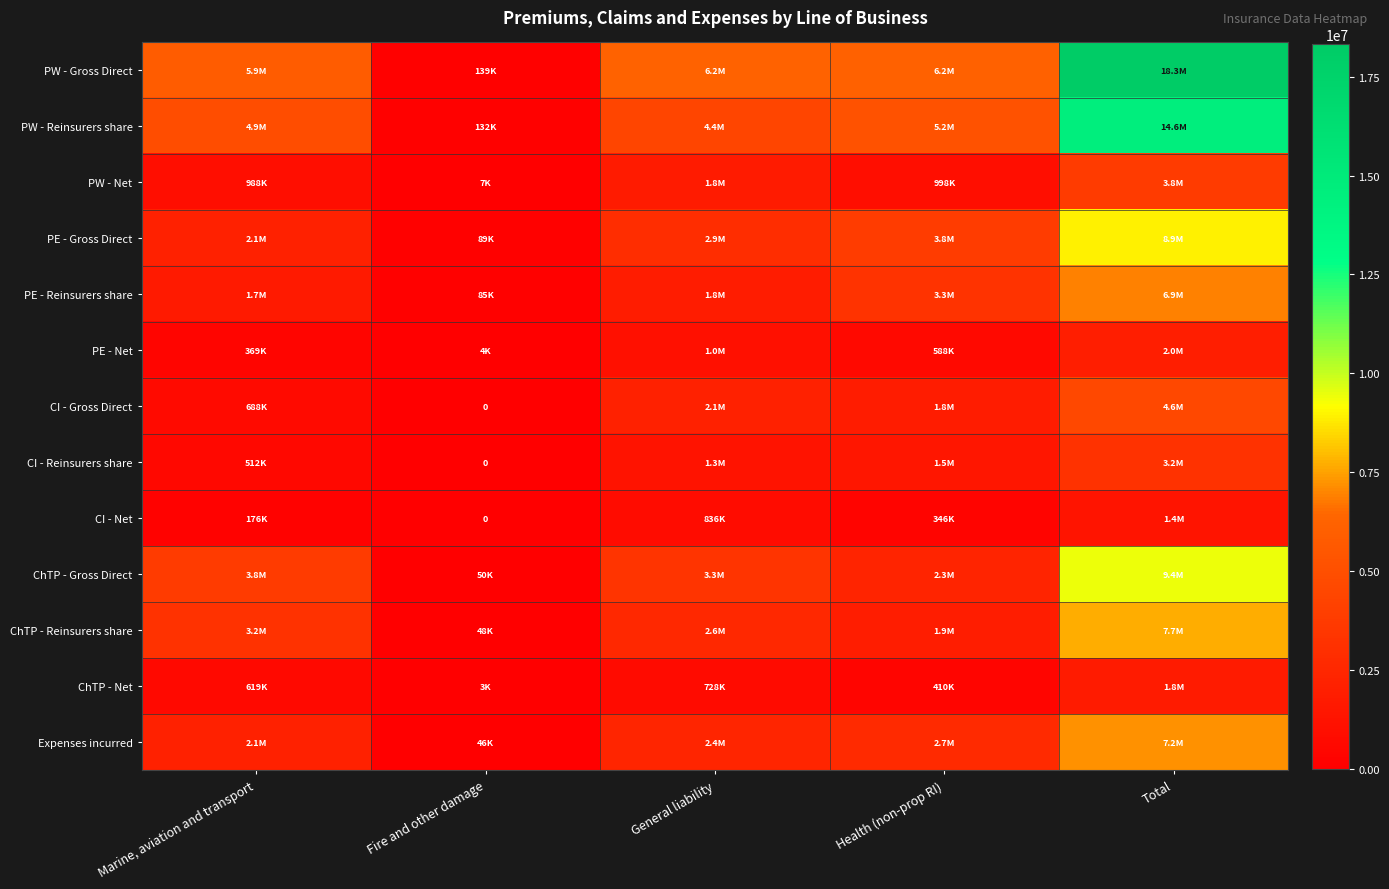

List the labels in order of PW - Gross Direct value, largest first.

Total, General liability, Health (non-prop RI), Marine, aviation and transport, Fire and other damage